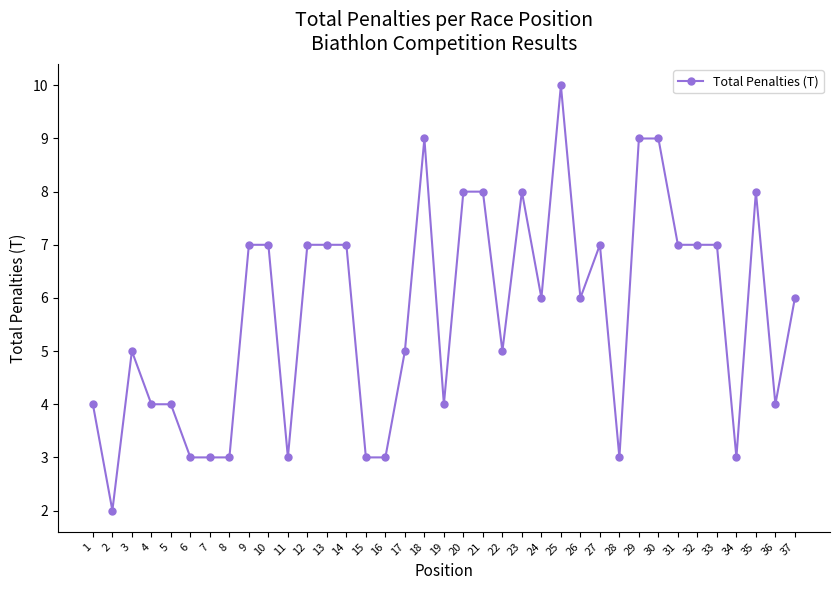

Does the chart display data point markers on the line(s)?

Yes